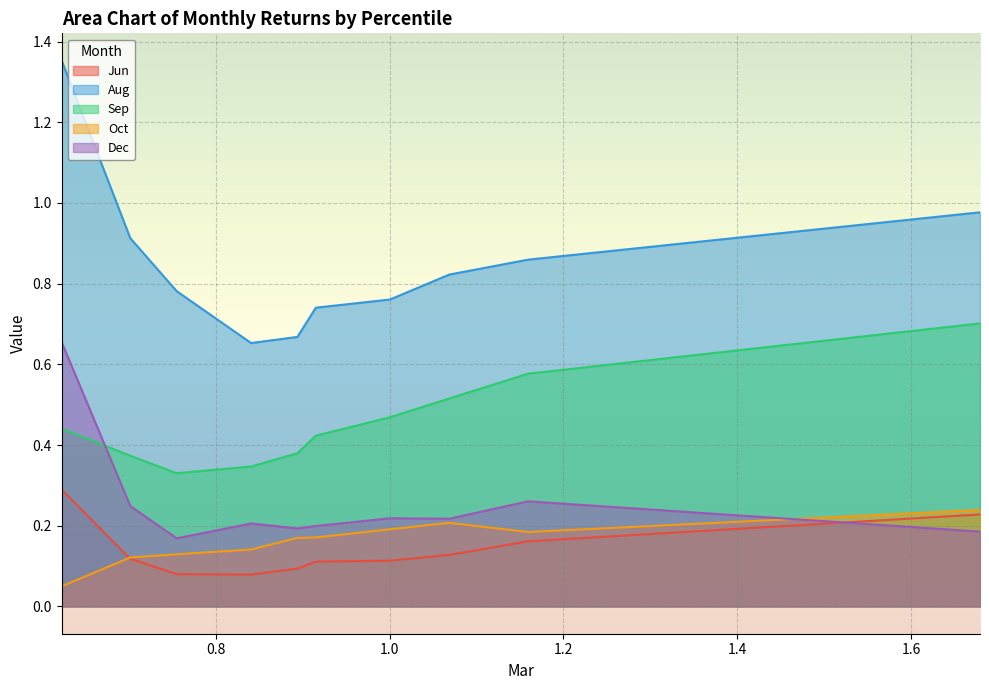

Which has a higher value, pct25 or pct45?

pct45